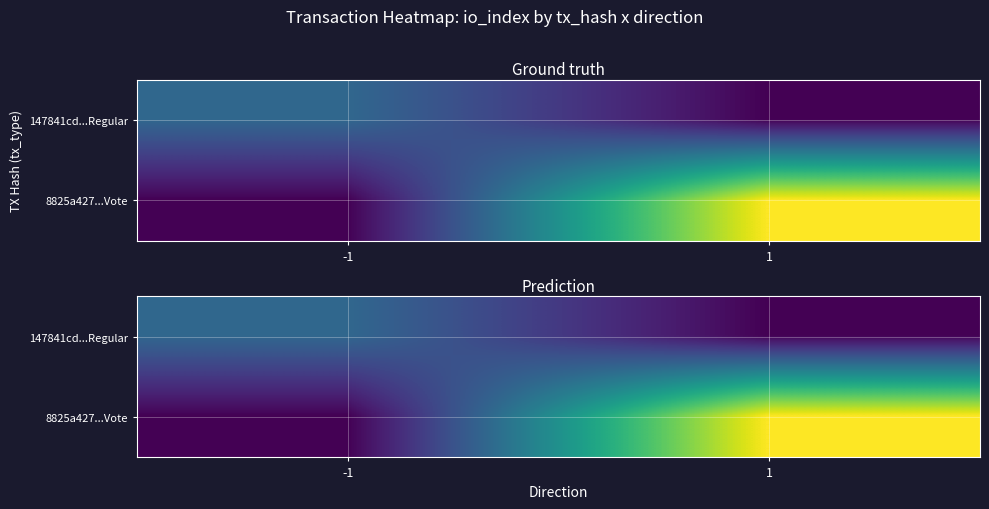

At how many categories does at least one series exceed 2?

1